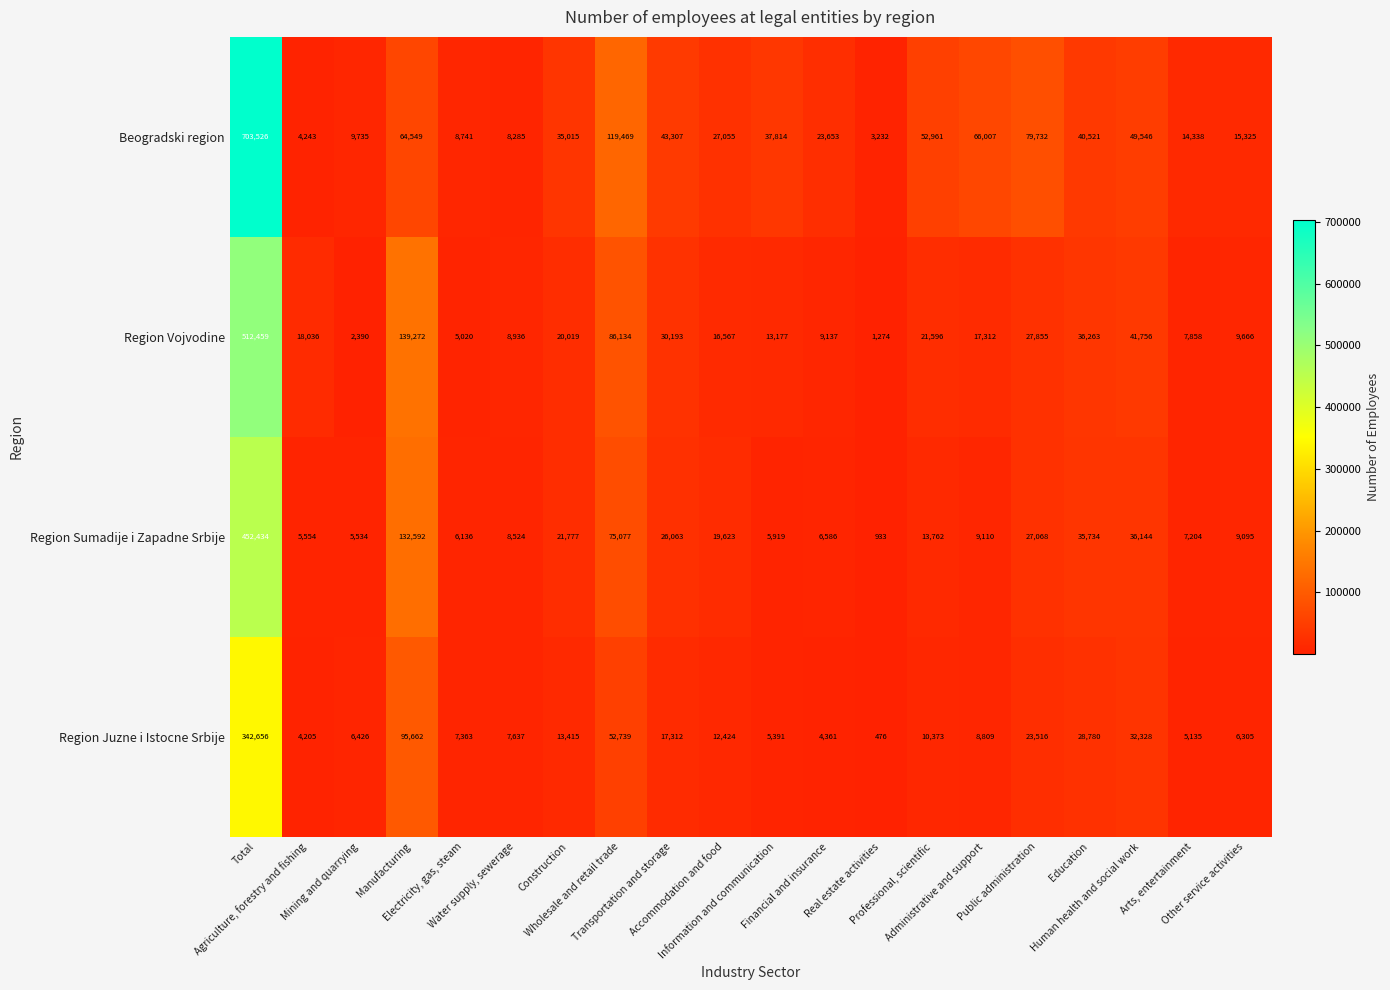

What is the maximum value for Region Vojvodine?

512459